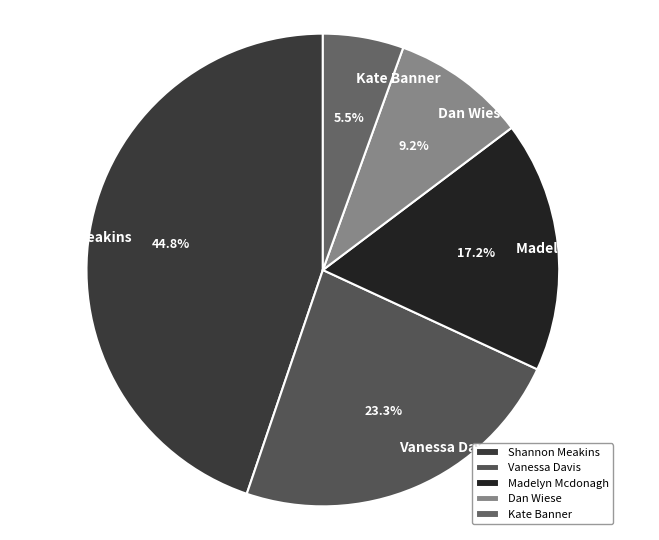

Which category has the biggest portion of the pie?

Shannon Meakins